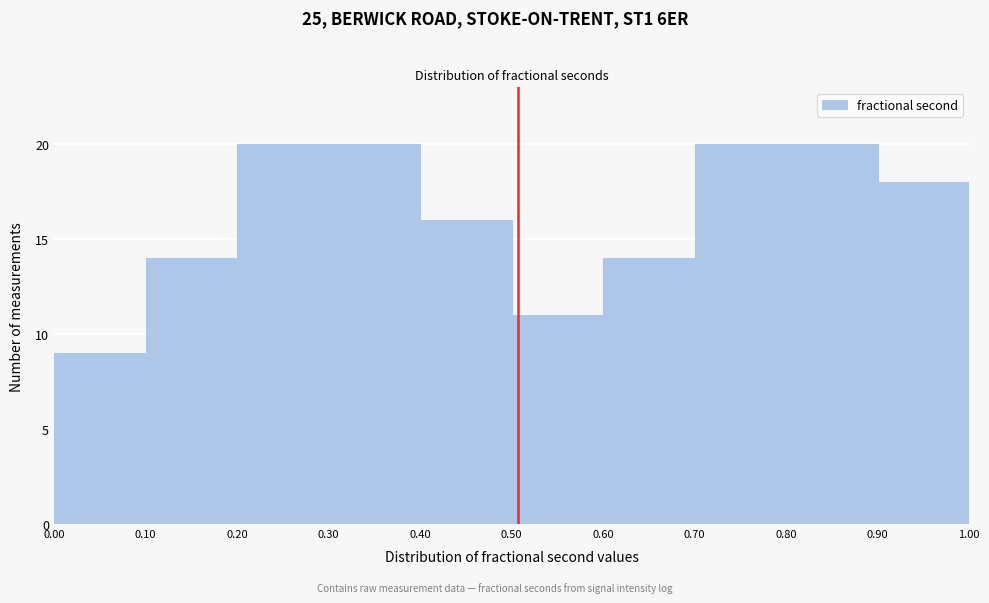

What is the height of the bar covering 0.10 to 0.20 on the x-axis? The values are not printed on the chart, so give them approximately, as read against the axis.

14